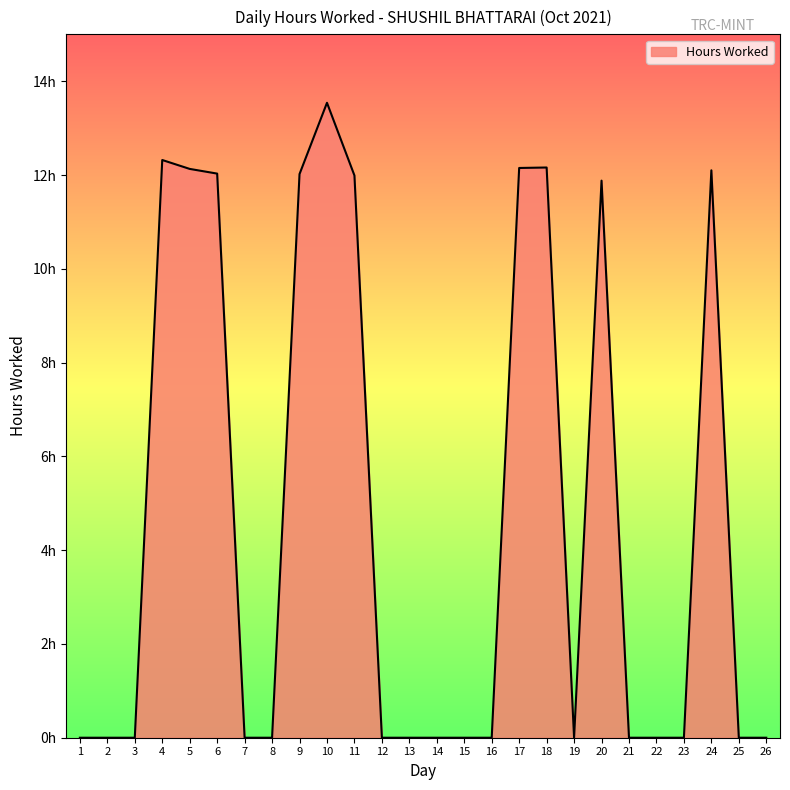

Does the chart have visible grid lines?

No